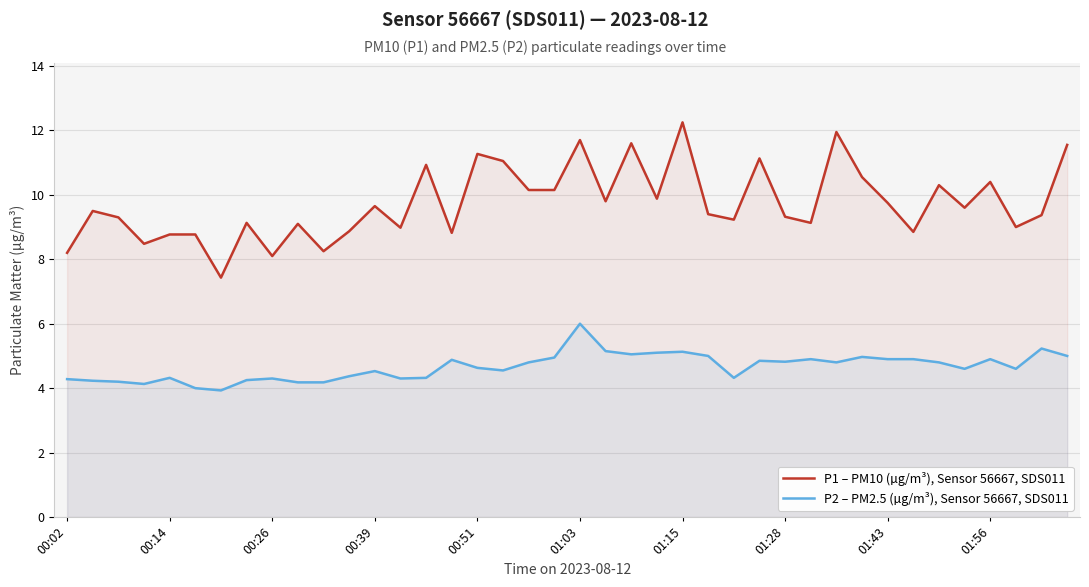

Count the number of data series in this chart.

2